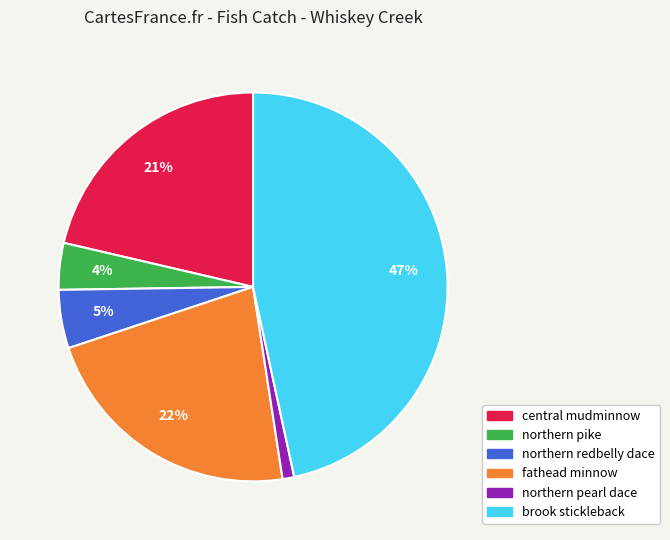

To the nearest percent, what is the difference between the northern pike and northern pearl dace slice percentages?

3%